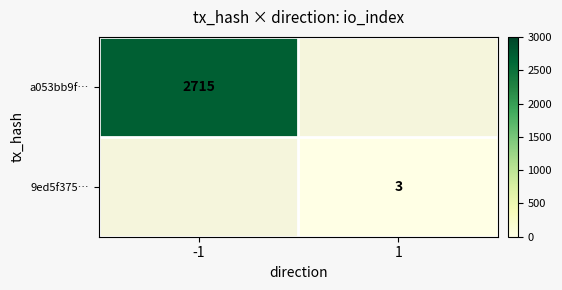

The value of a053bb9f… at -1 is 2715. True or false?

True